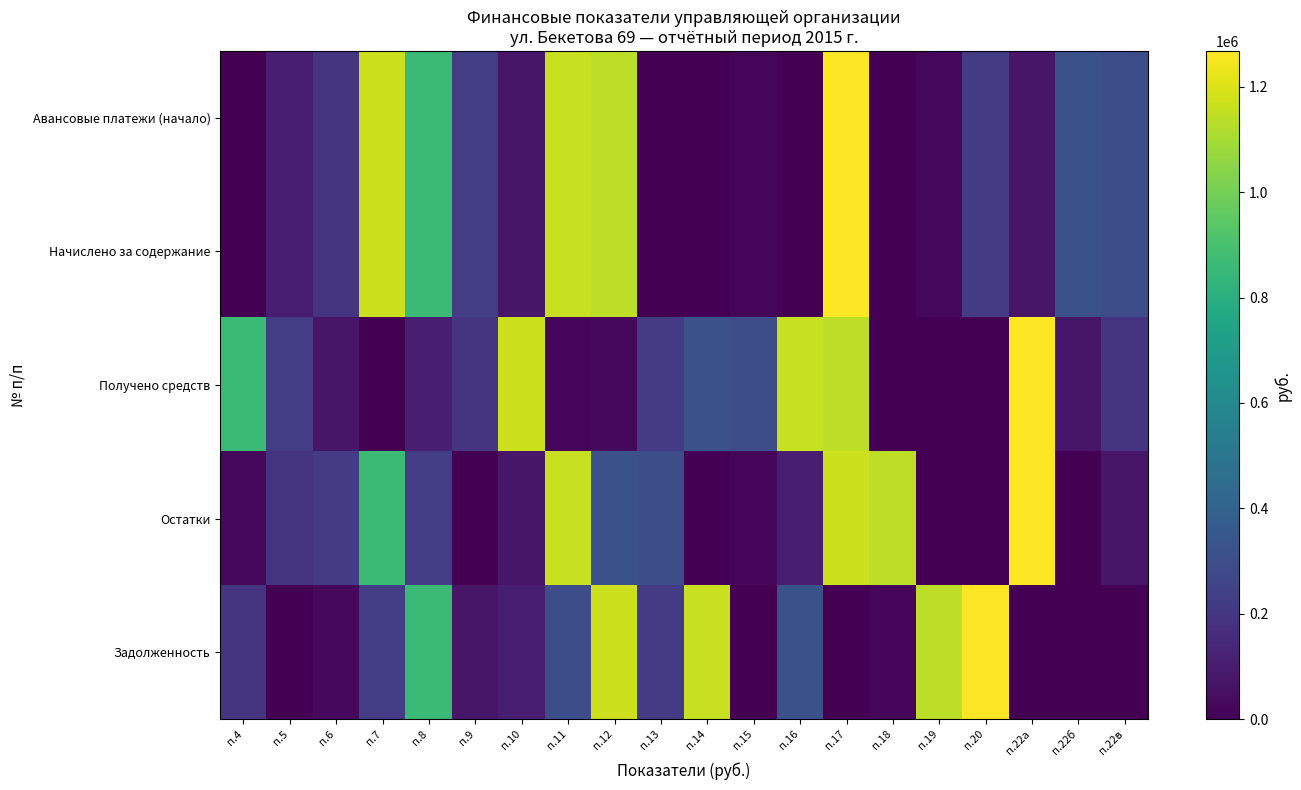

At how many categories does at least one series exceed 1079491?

11